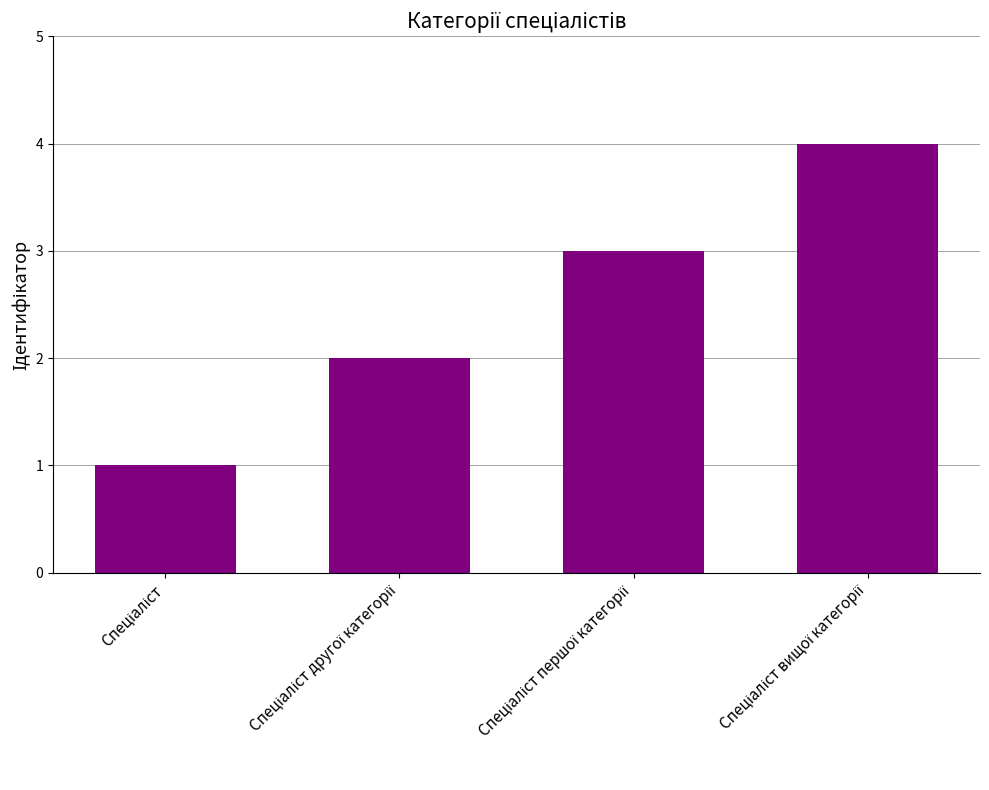

What is the difference between the maximum and minimum values?

3